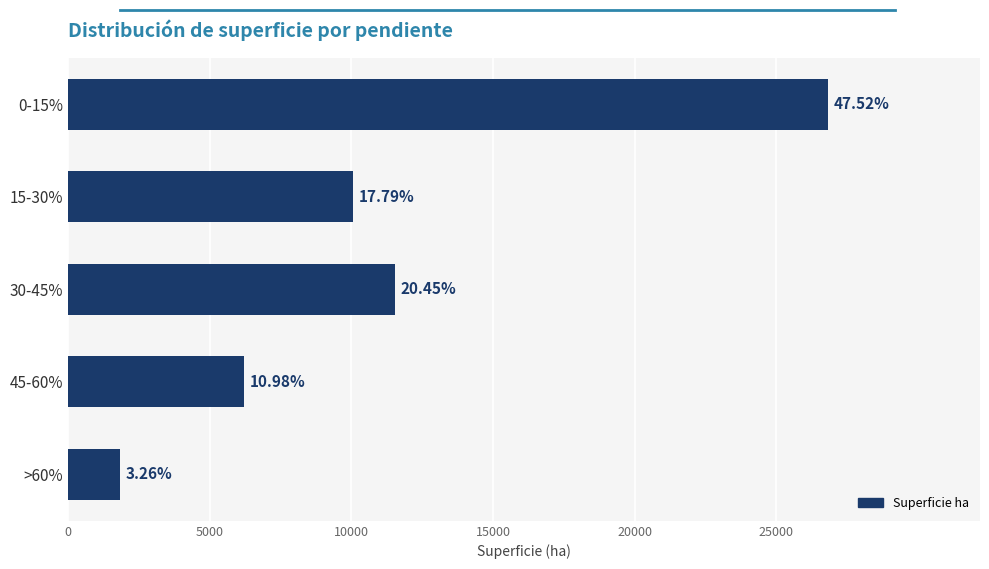

Are the bars horizontal?

Yes